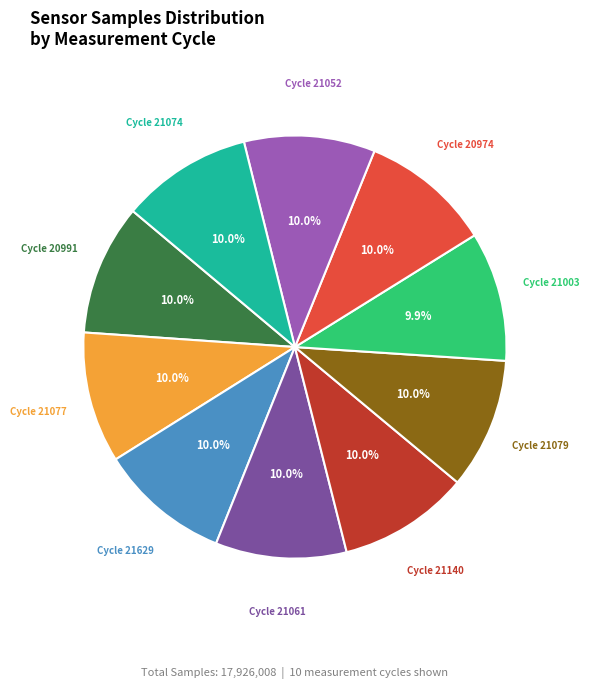

Is there any slice that represents more than half of the pie?

No